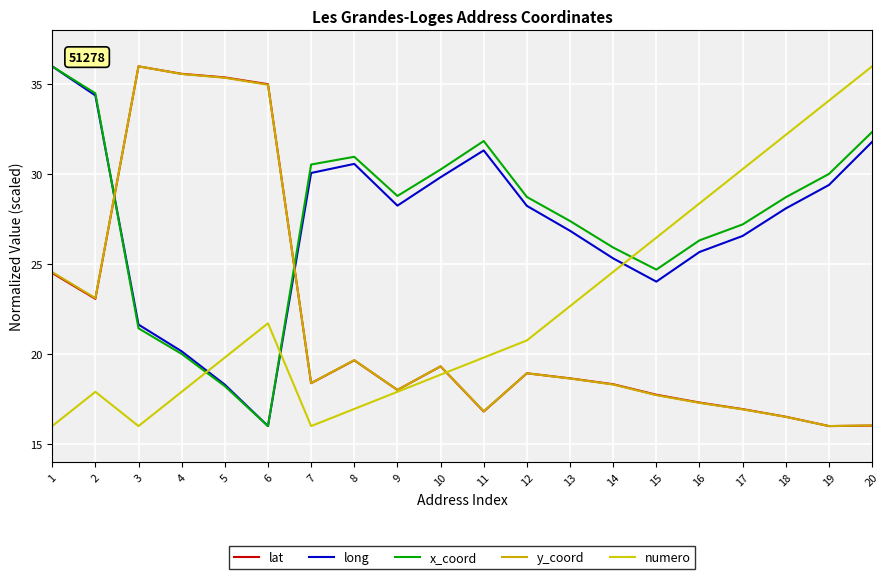

Reading left to right, transcribe all the data shown in this chart.

lat: 1=24.5	2=23.1	3=36.0	4=35.6	5=35.4	6=35.0	7=18.4	8=19.7	9=18.0	10=19.3	11=16.8	12=18.9	13=18.7	14=18.3	15=17.7	16=17.3	17=16.9	18=16.5	19=16.0	20=16.0
long: 1=36.0	2=34.4	3=21.6	4=20.2	5=18.3	6=16.0	7=30.1	8=30.6	9=28.3	10=29.8	11=31.3	12=28.2	13=26.9	14=25.3	15=24.0	16=25.7	17=26.6	18=28.1	19=29.4	20=31.8
x_coord: 1=36.0	2=34.5	3=21.4	4=20.0	5=18.2	6=16.0	7=30.5	8=31.0	9=28.8	10=30.3	11=31.8	12=28.7	13=27.4	14=25.9	15=24.7	16=26.3	17=27.2	18=28.7	19=30.0	20=32.3
y_coord: 1=24.6	2=23.1	3=36.0	4=35.6	5=35.4	6=35.0	7=18.4	8=19.7	9=18.0	10=19.3	11=16.8	12=18.9	13=18.6	14=18.3	15=17.7	16=17.3	17=16.9	18=16.5	19=16.0	20=16.0
numero: 1=16.0	2=17.9	3=16.0	4=17.9	5=19.8	6=21.7	7=16.0	8=17.0	9=17.9	10=18.9	11=19.8	12=20.8	13=22.7	14=24.6	15=26.5	16=28.4	17=30.3	18=32.2	19=34.1	20=36.0